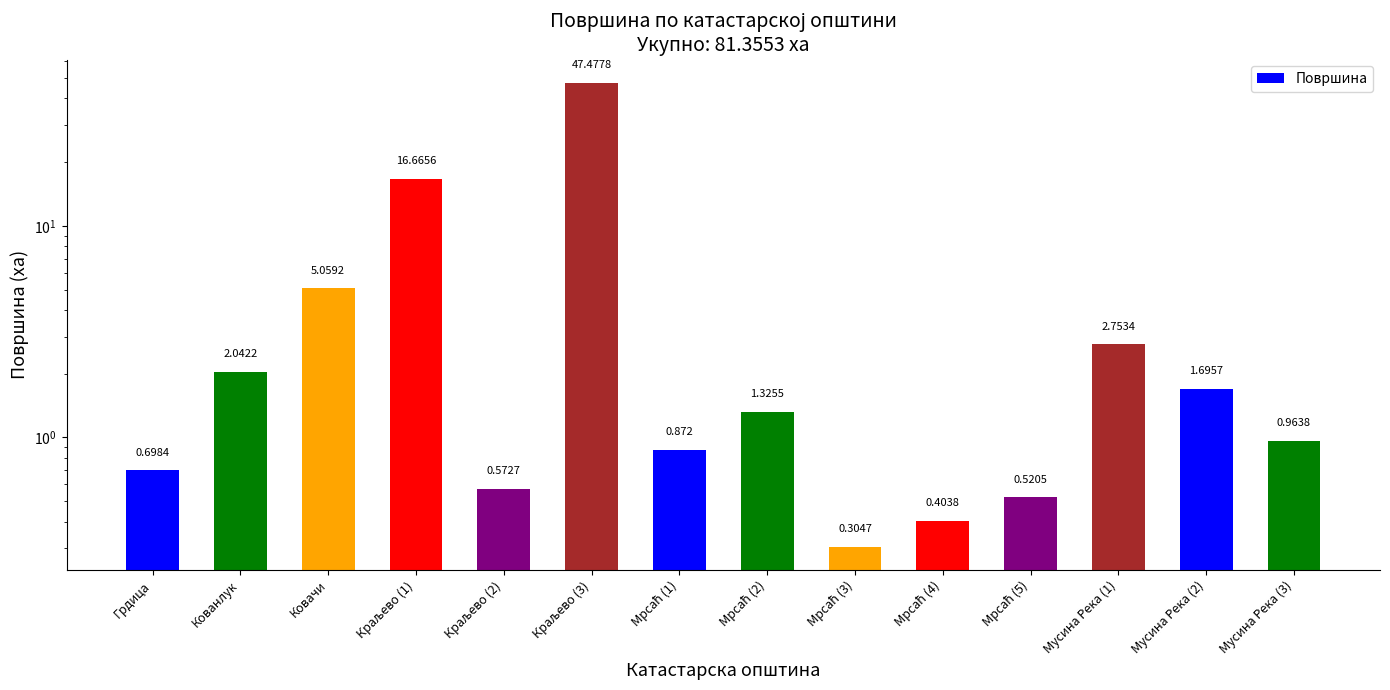

What is the label of the 14th bar from the left?

Мусина Река (3)